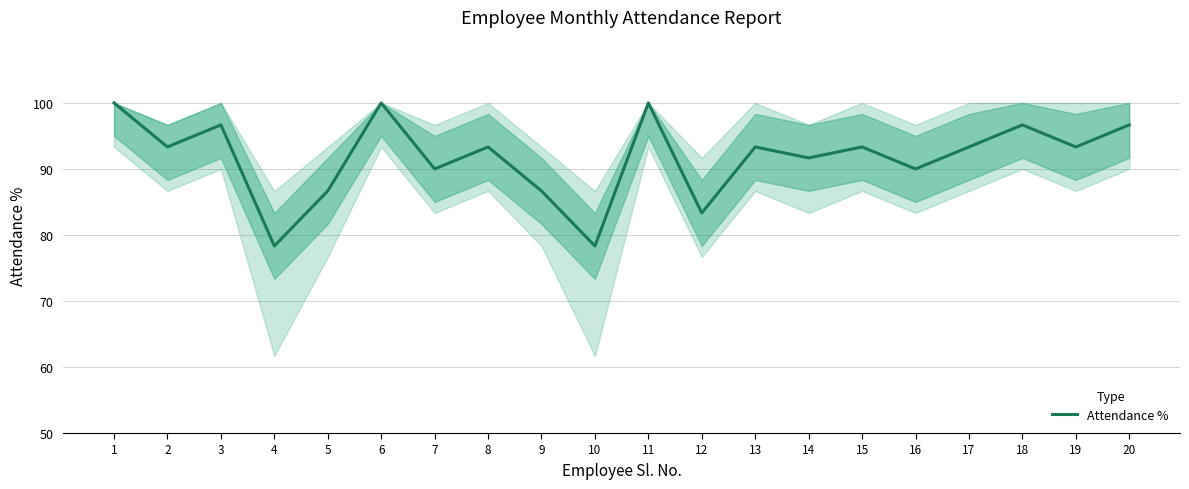

Reading left to right, list all the values displayed in this chart.

100.0	93.3	96.7	78.3	86.7	100.0	90.0	93.3	86.7	78.3	100.0	83.3	93.3	91.7	93.3	90.0	93.3	96.7	93.3	96.7